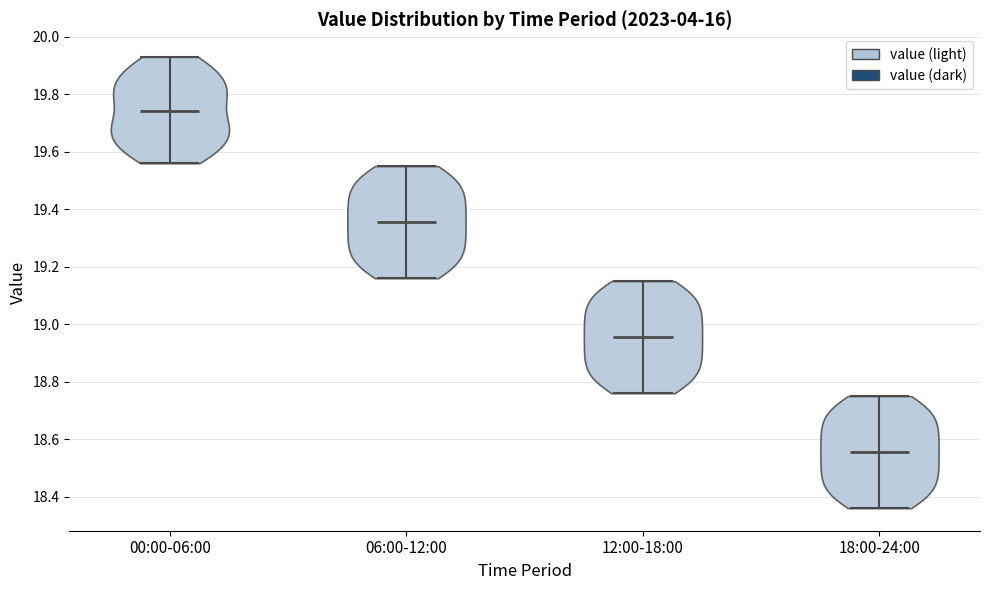

What is the highest point the violin for 12:00-18:00 reaches on the y-axis? The values are not printed on the chart, so give them approximately, as read against the axis.

19.16